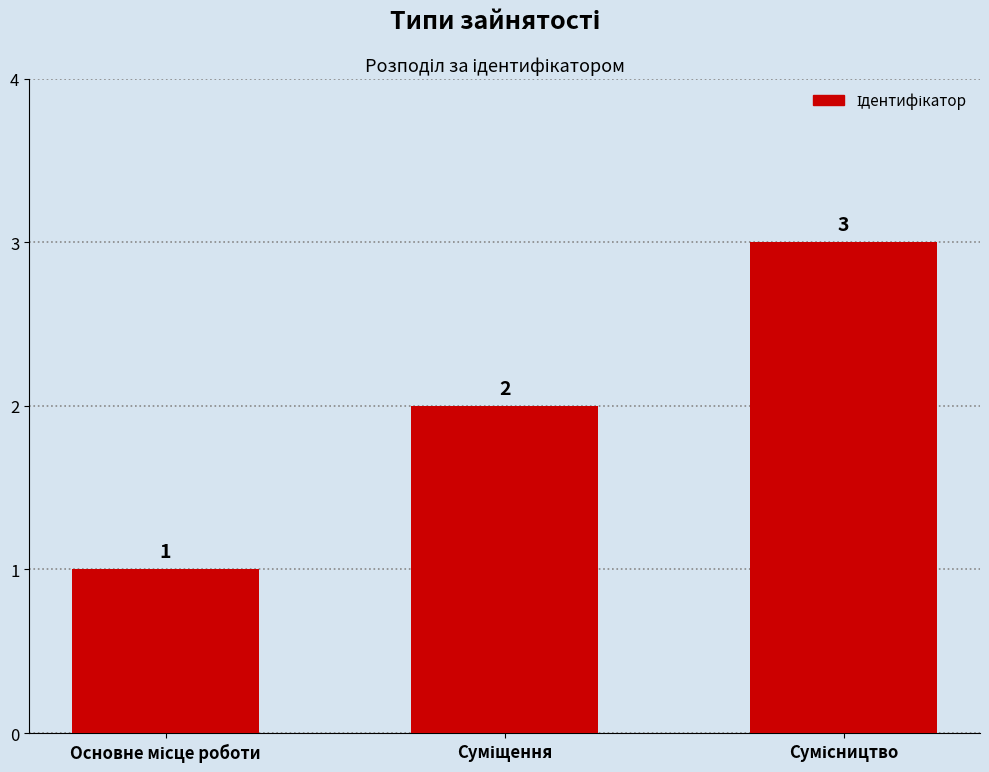

What is the maximum value shown in the chart?

3